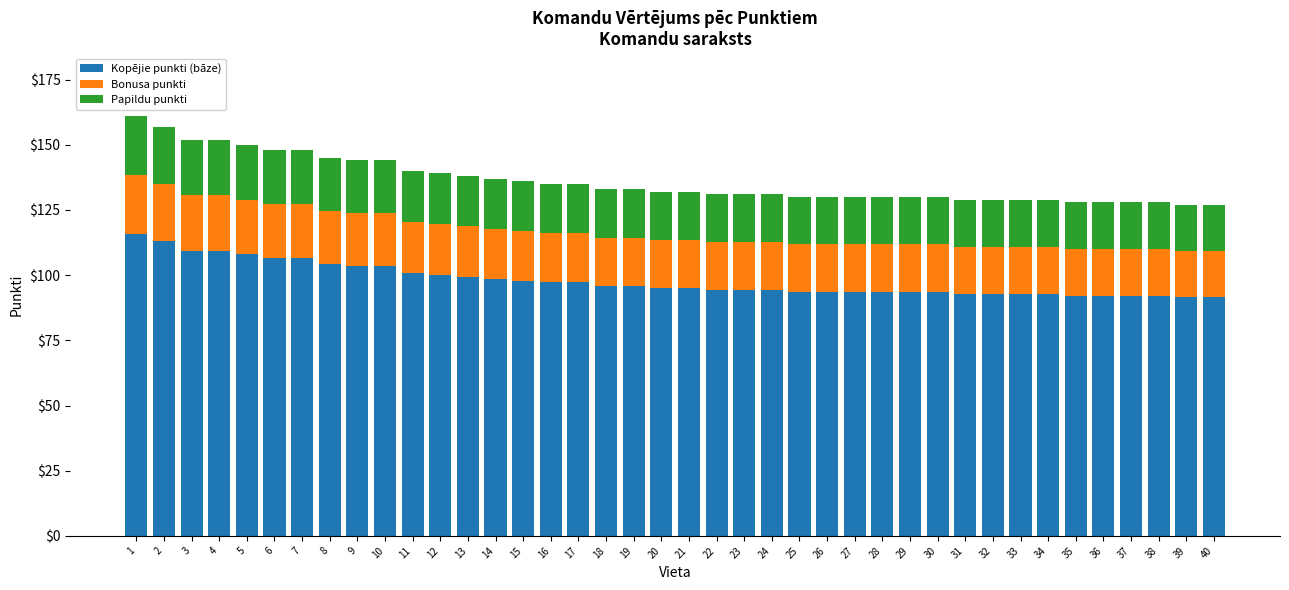

What is the average value of the Kopējie punkti (bāze) series?

98.0